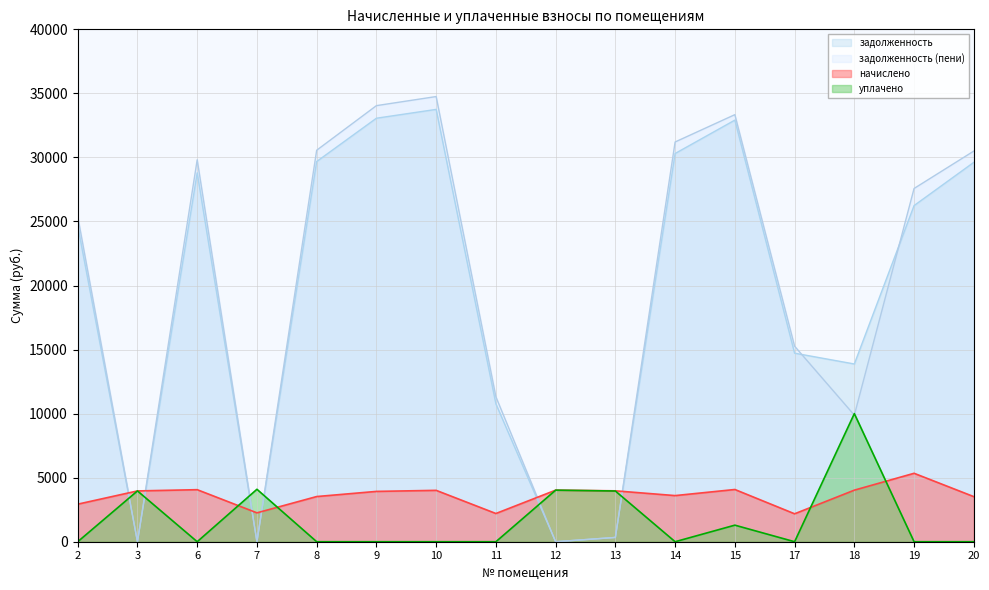

Between which two adjacent categories do задолженность (пени) and начислено first intersect?

2 and 3